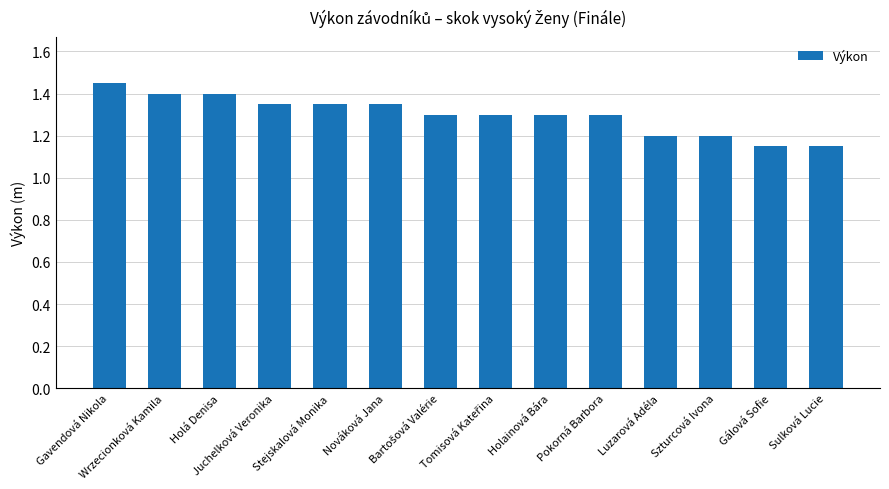

What is the sum of all values?

18.2